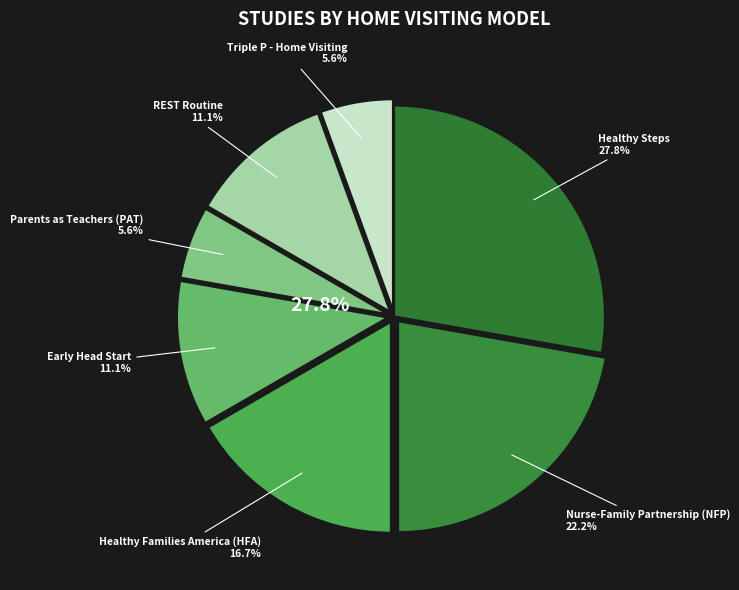

What percentage is NOT represented by Healthy Steps (National Evaluation 1996-)?

72.2%